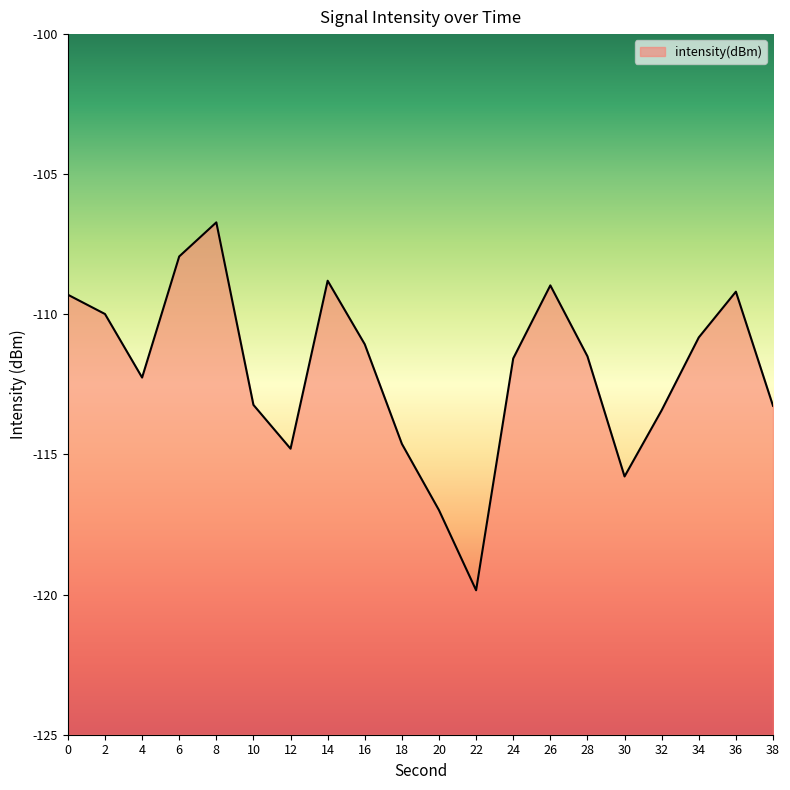

What is the difference between the values at 34 and 36?

1.6